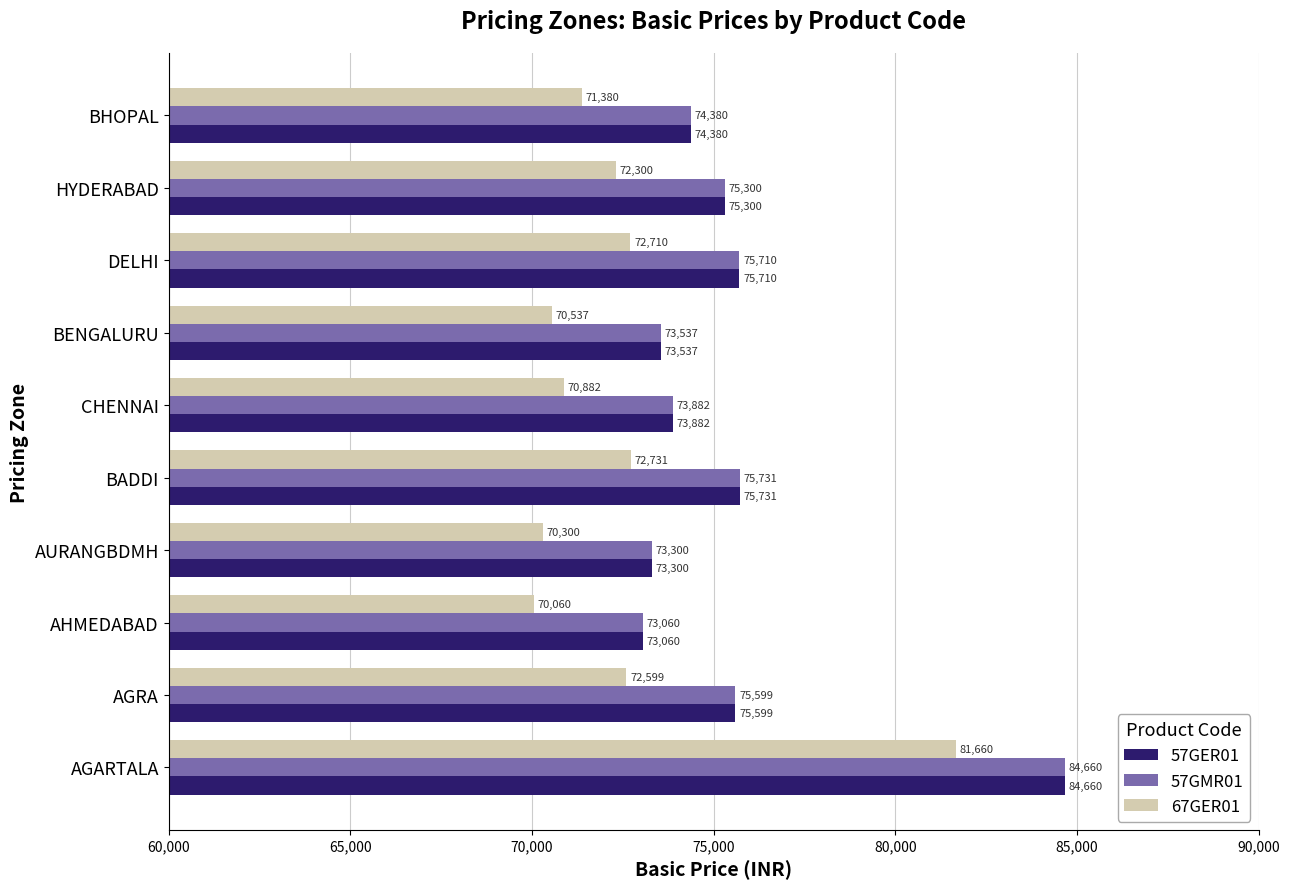

List the labels in order of 67GER01 value, largest first.

AGARTALA, BADDI, DELHI, AGRA, HYDERABAD, BHOPAL, CHENNAI, BENGALURU, AURANGBDMH, AHMEDABAD